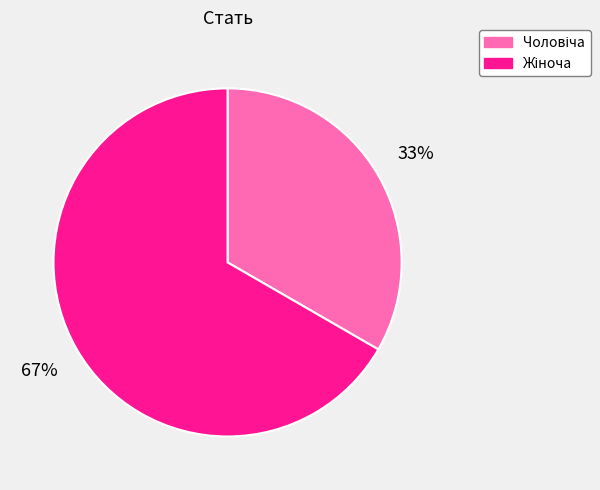

To the nearest percent, what is the average slice percentage?

50%